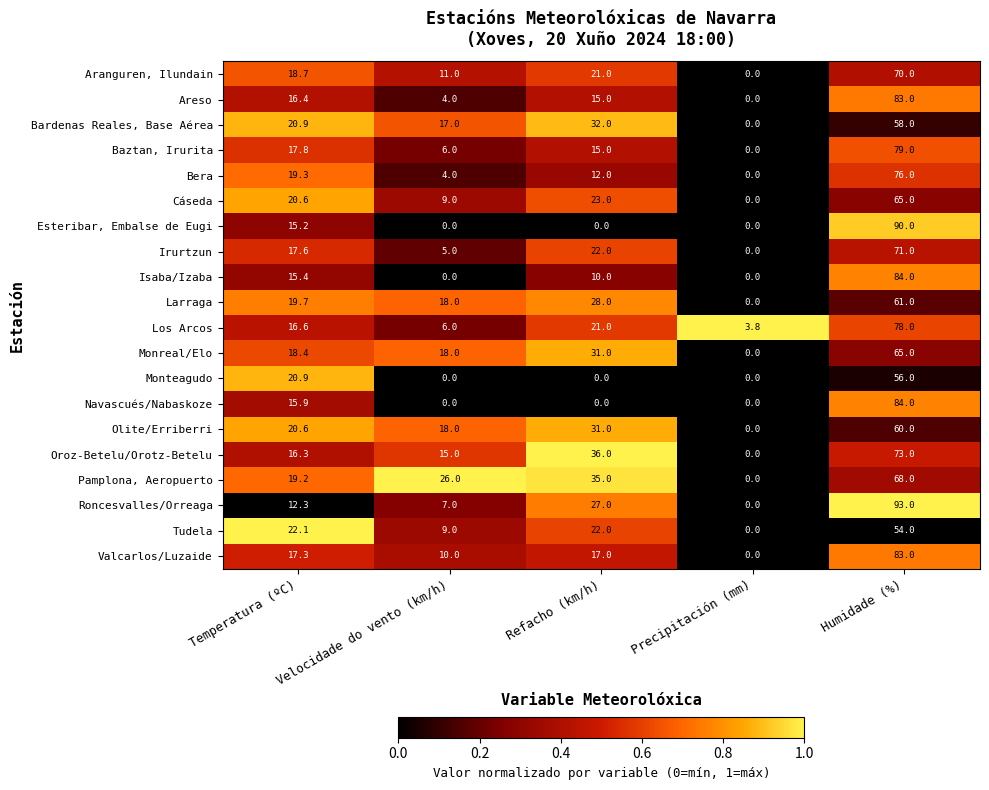

What is the greatest value displayed?

93.0